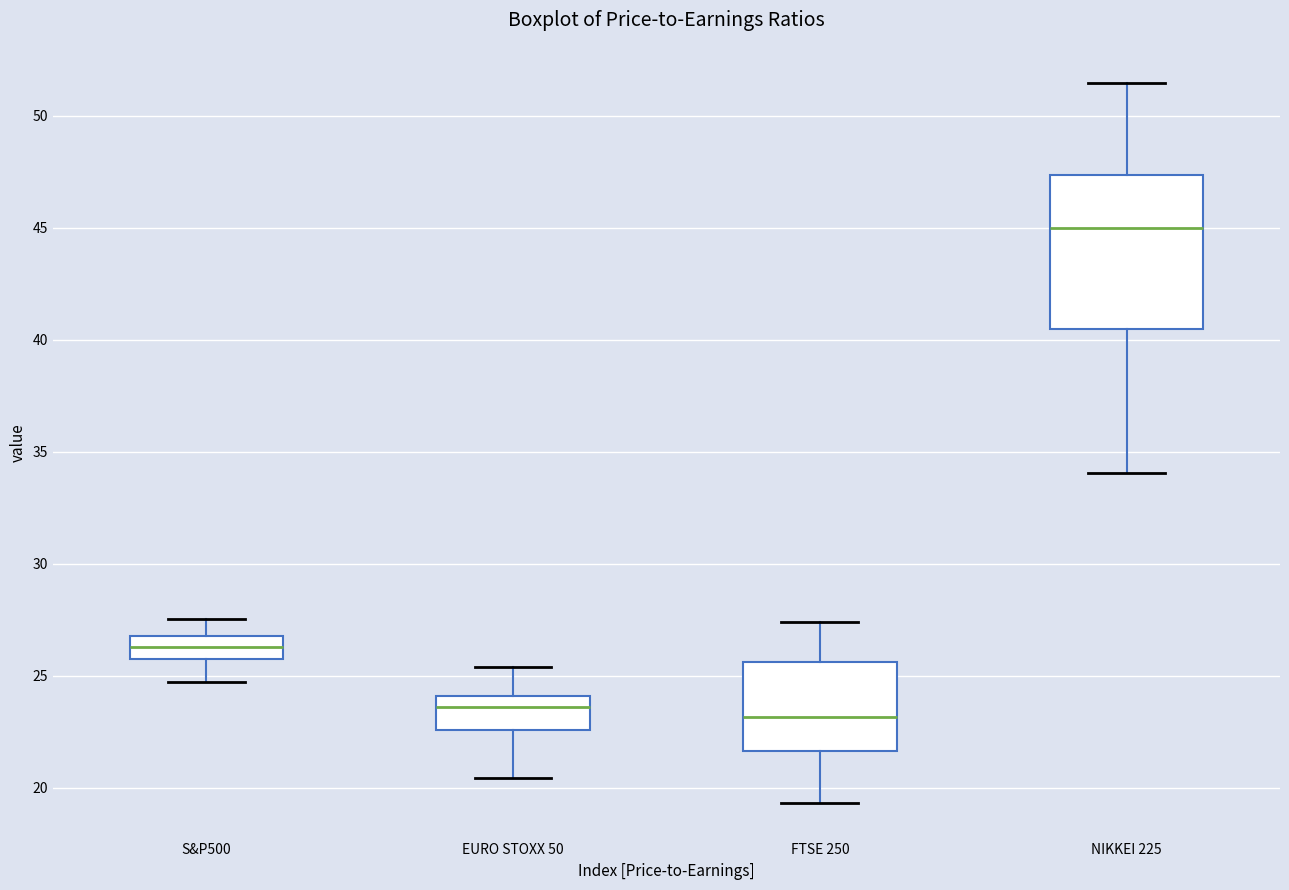

Where does the lower whisker of the box for S&P500 end on the y-axis? The values are not printed on the chart, so give them approximately, as read against the axis.

24.5